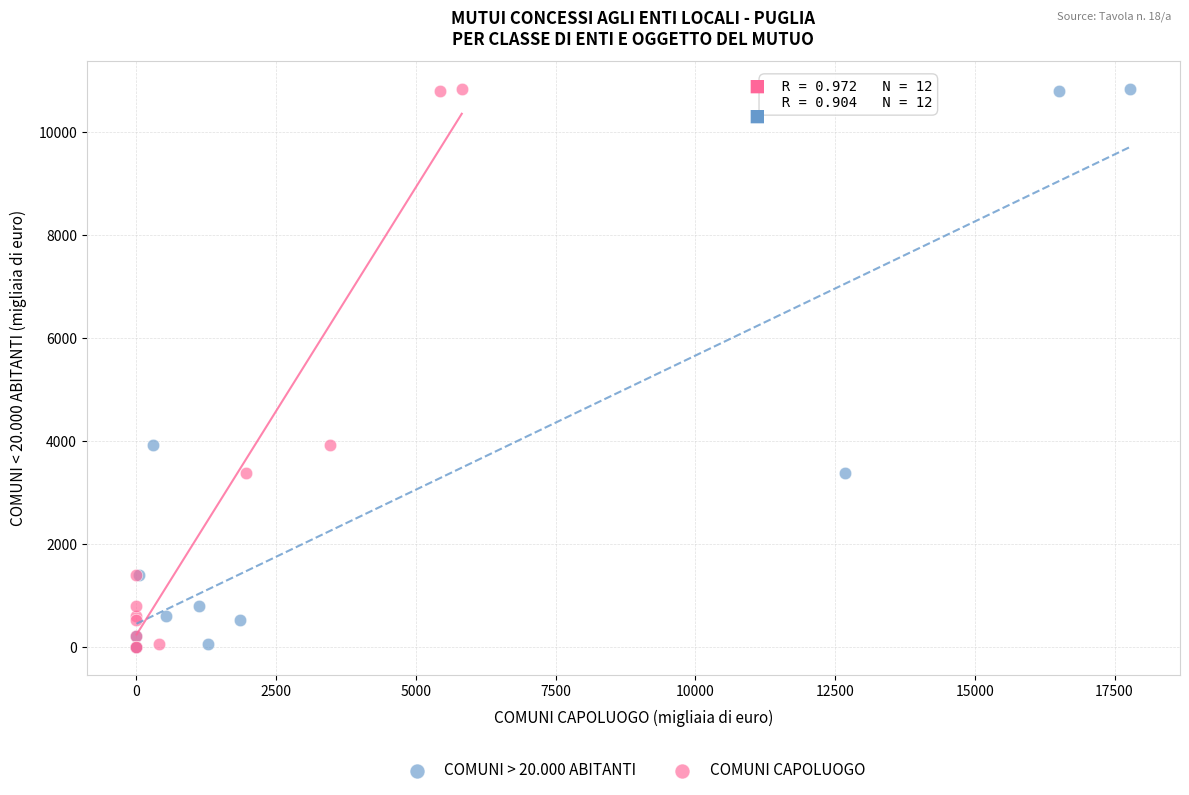

What are all the series names shown in the legend?

COMUNI > 20.000 ABITANTI, COMUNI CAPOLUOGO